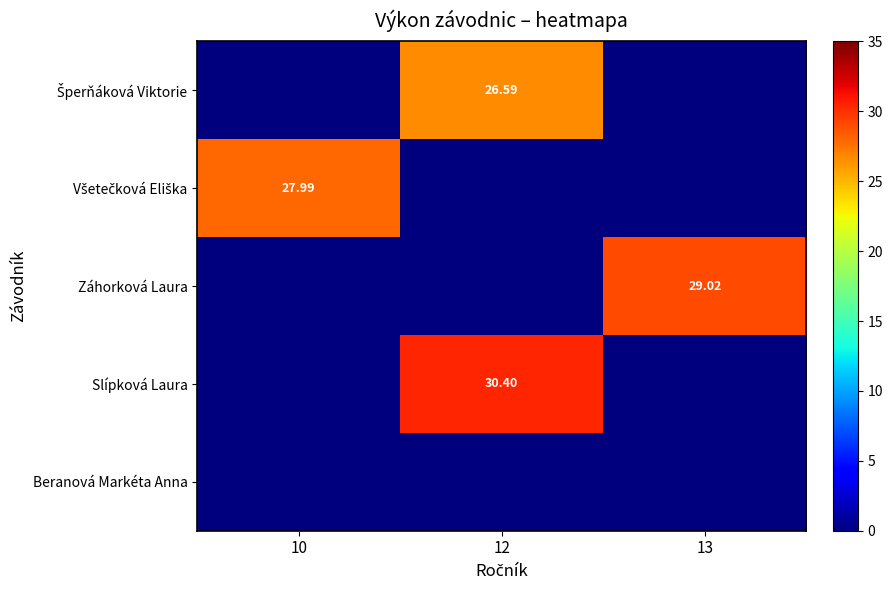

Rank the series by their maximum value, from highest to lowest.

Slípková Laura, Záhorková Laura, Všetečková Eliška, Šperňáková Viktorie, Beranová Markéta Anna